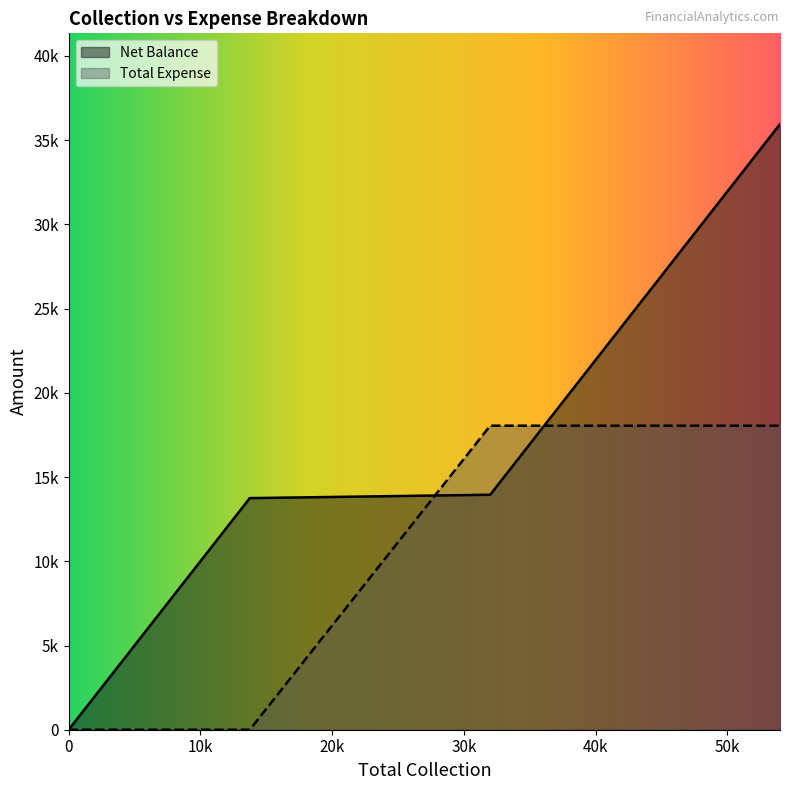

Which series has the largest range (max minus min)?

Net Balance